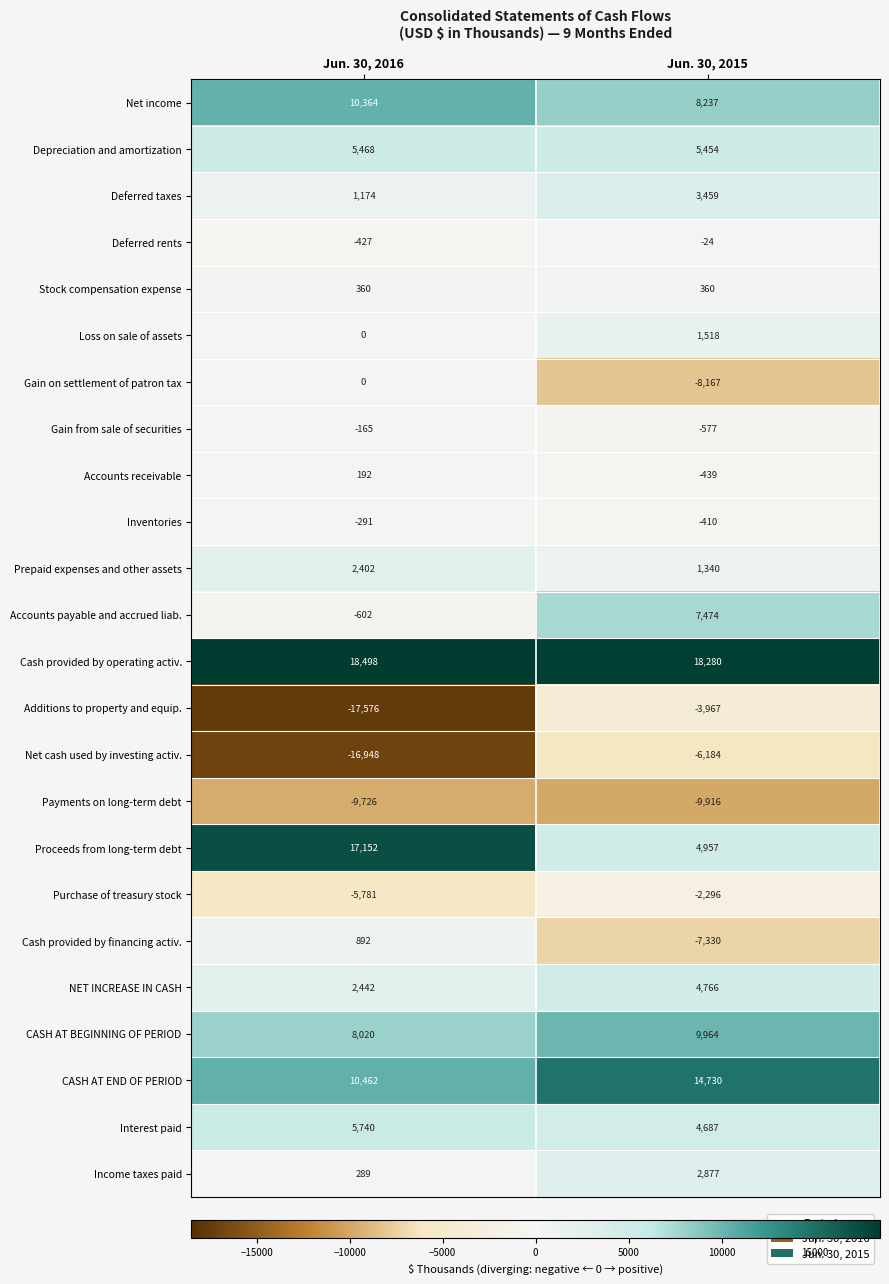

Rank the series at Jun. 30, 2015 from highest to lowest value.

Cash provided by operating activ., CASH AT END OF PERIOD, CASH AT BEGINNING OF PERIOD, Net income, Accounts payable and accrued liab., Depreciation and amortization, Proceeds from long-term debt, NET INCREASE IN CASH, Interest paid, Deferred taxes, Income taxes paid, Loss on sale of assets, Prepaid expenses and other assets, Stock compensation expense, Deferred rents, Inventories, Accounts receivable, Gain from sale of securities, Purchase of treasury stock, Additions to property and equip., Net cash used by investing activ., Cash provided by financing activ., Gain on settlement of patron tax, Payments on long-term debt